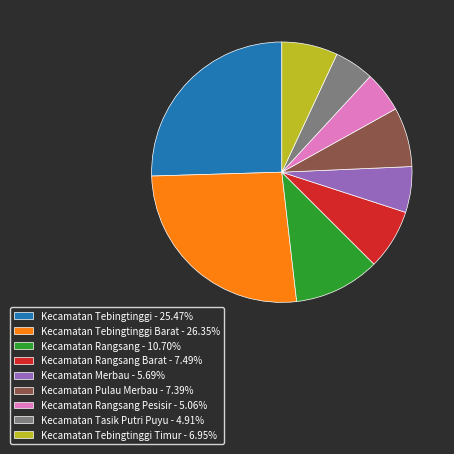

Do Kecamatan Rangsang Pesisir - 5.06% and Kecamatan Pulau Merbau - 7.39% together represent more than half of the pie?

No